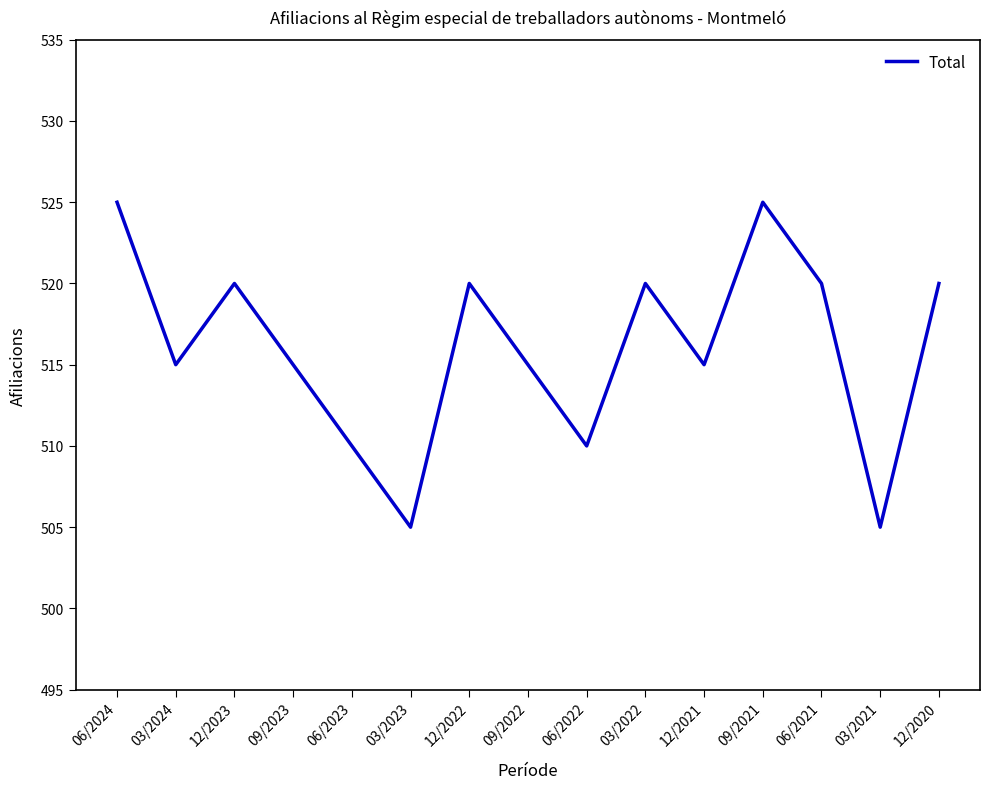

What is the approximate value at 06/2024?

525